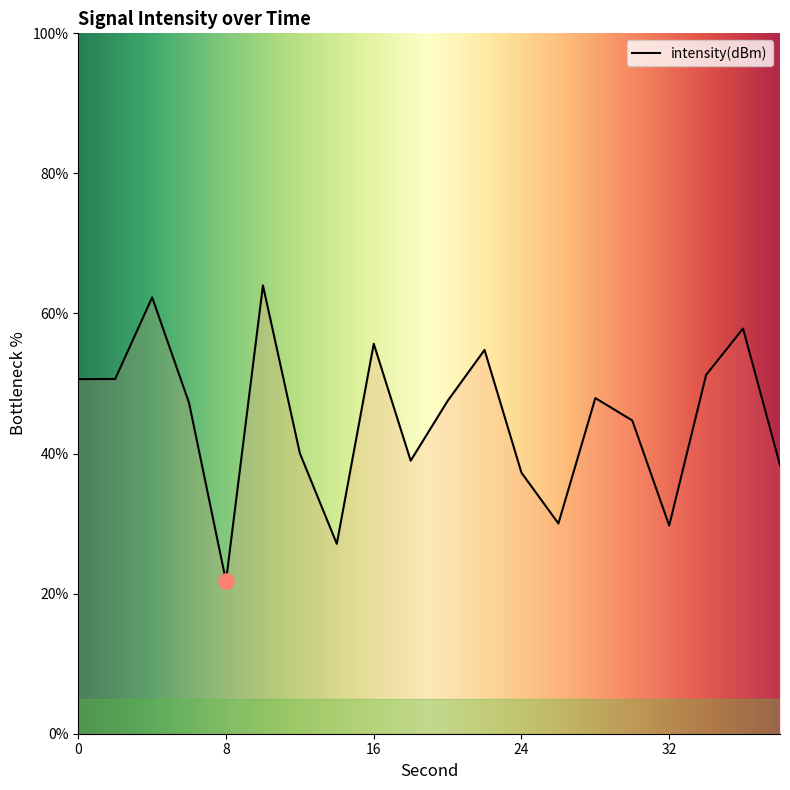

What is the minimum value shown in the chart?

21.8